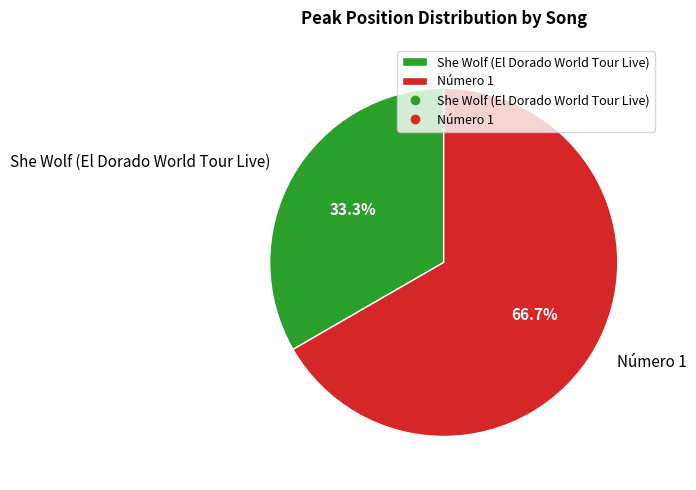

Approximately how many times larger is the value at Número 1 compared to She Wolf (El Dorado World Tour Live)?

2.0